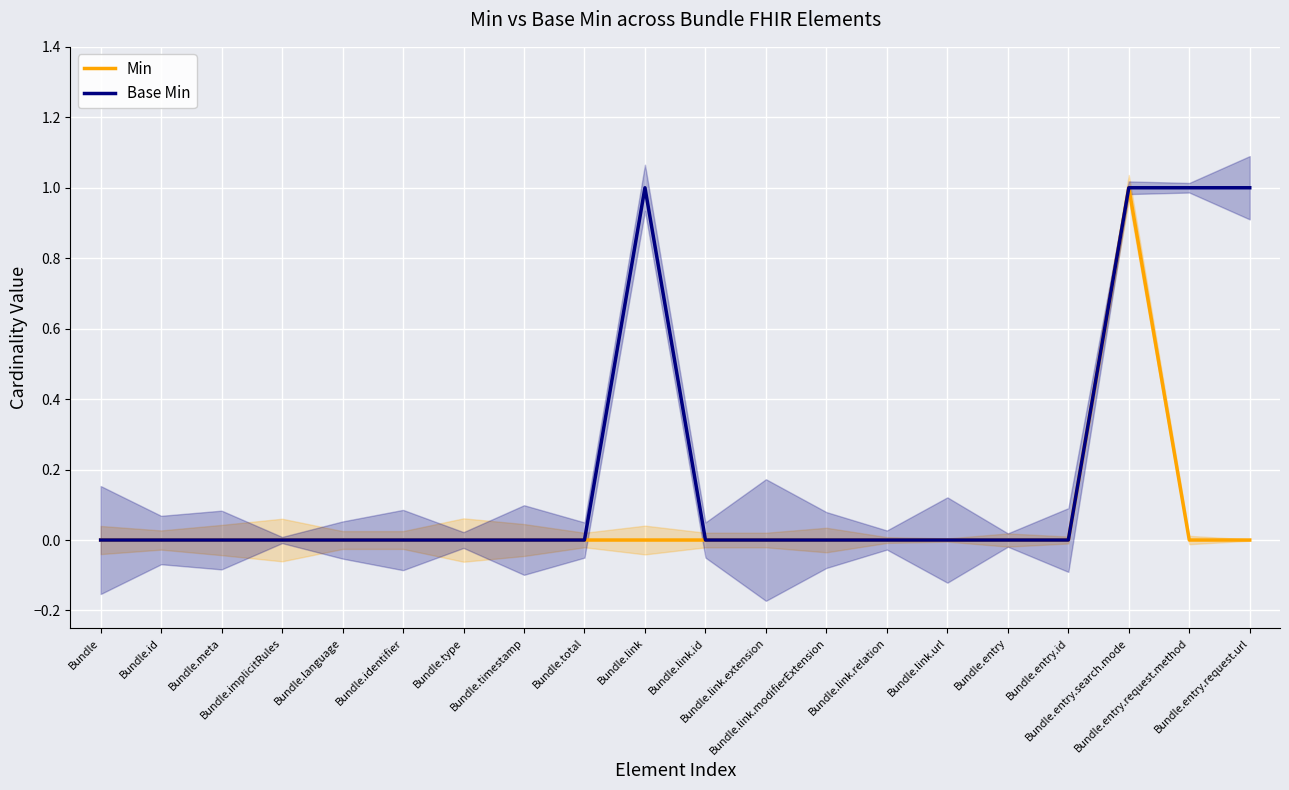

Which series has the largest range (max minus min)?

Min